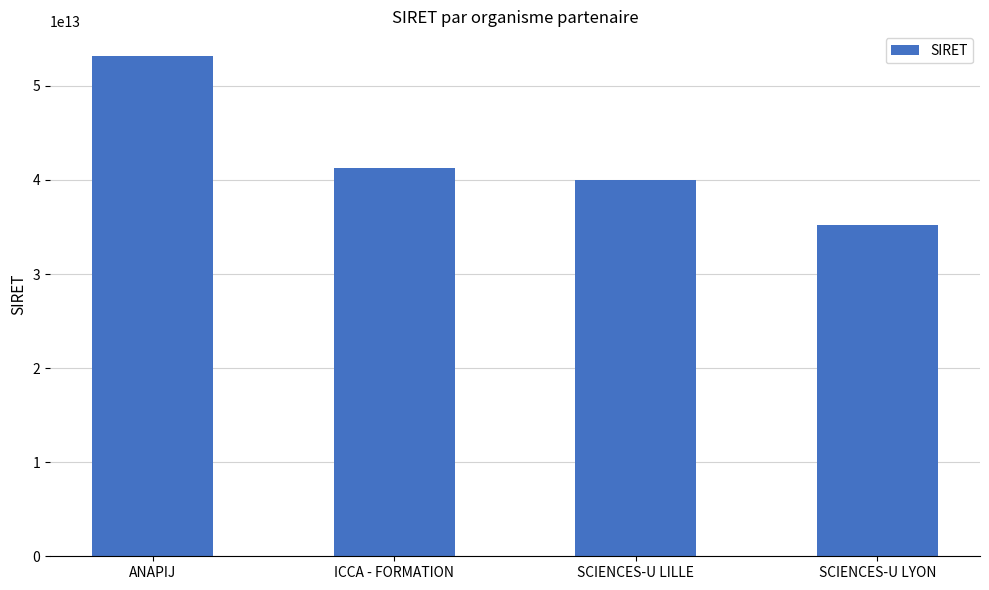

Are the bars horizontal?

No